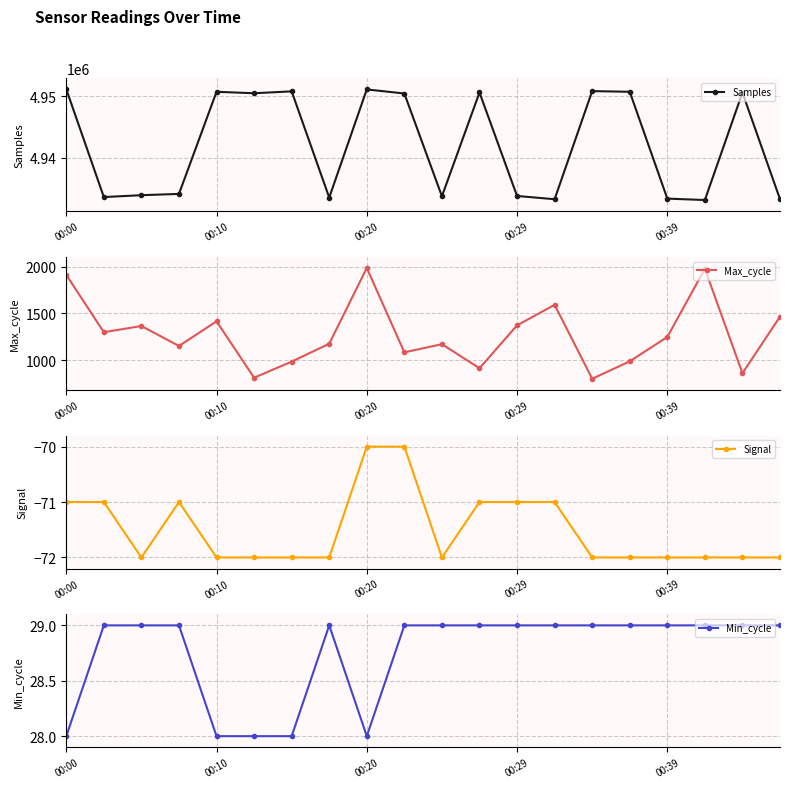

Where is Signal nearest to the value -71?

00:00